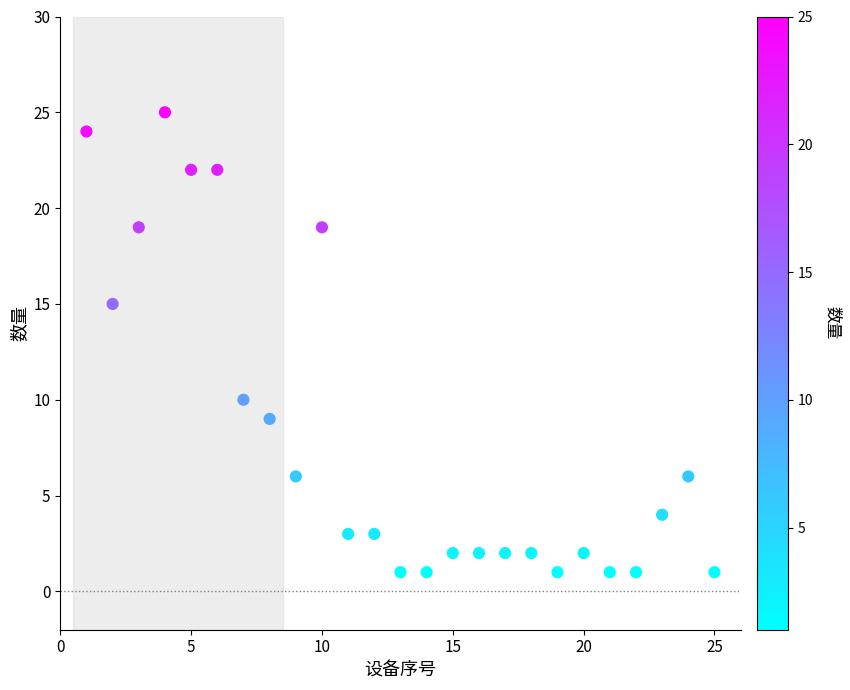

What is the range of Y values (max minus min)?

24